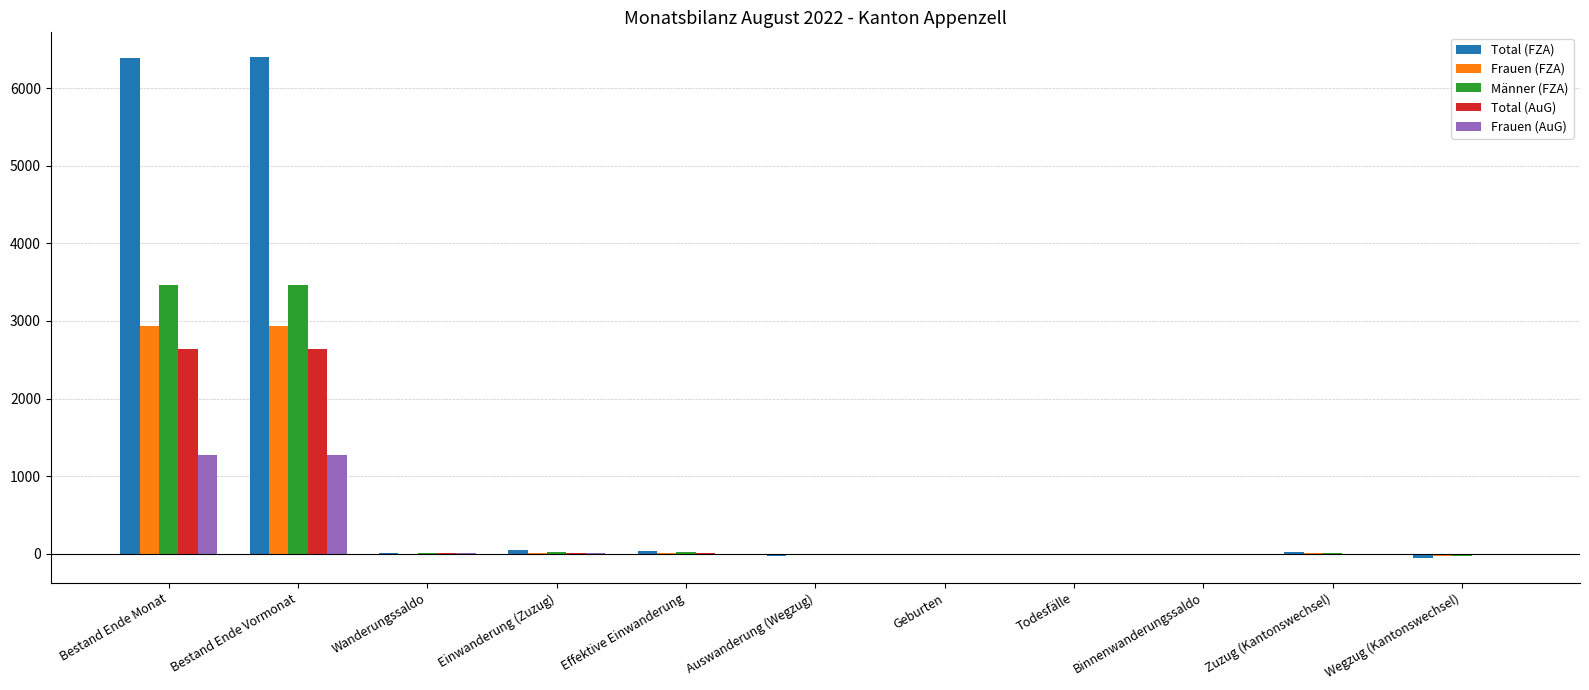

Which series has the largest total across all categories?

Total (FZA)